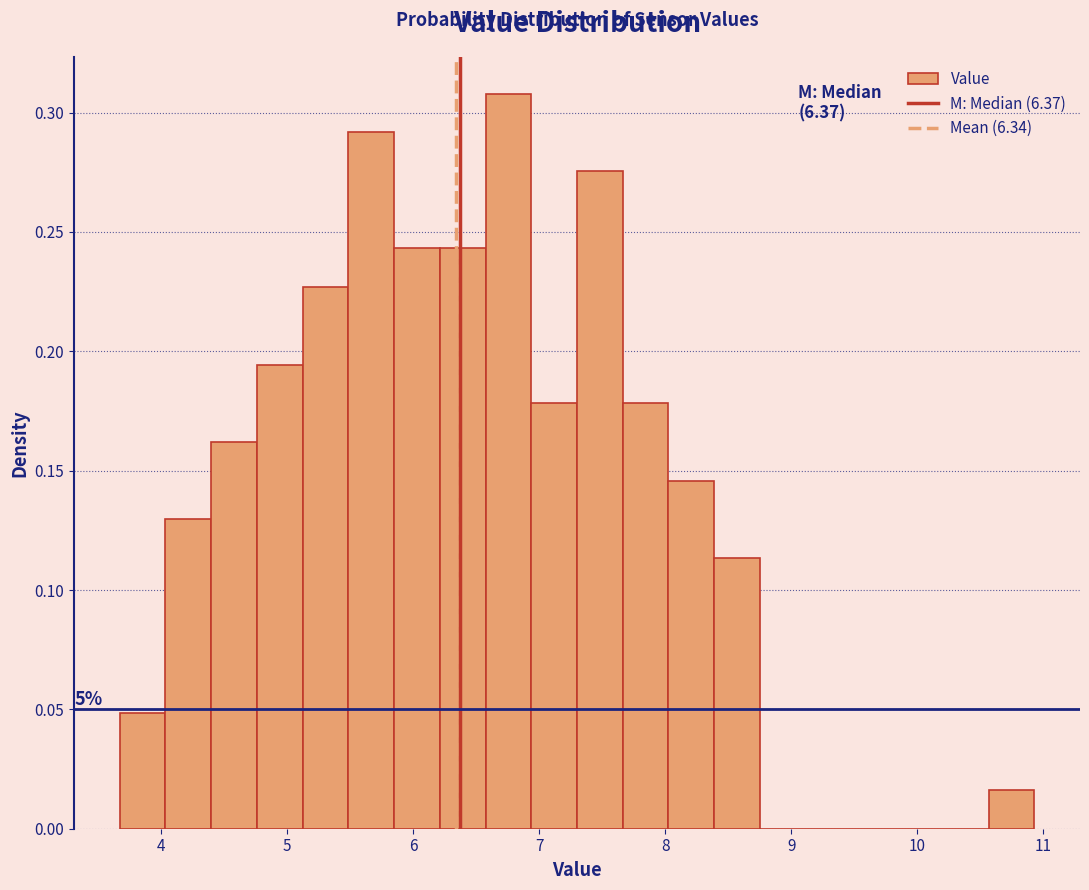

Around what value on the x-axis is the tallest bar? Give the approximate position of its centre, as read against the axis.

6.8